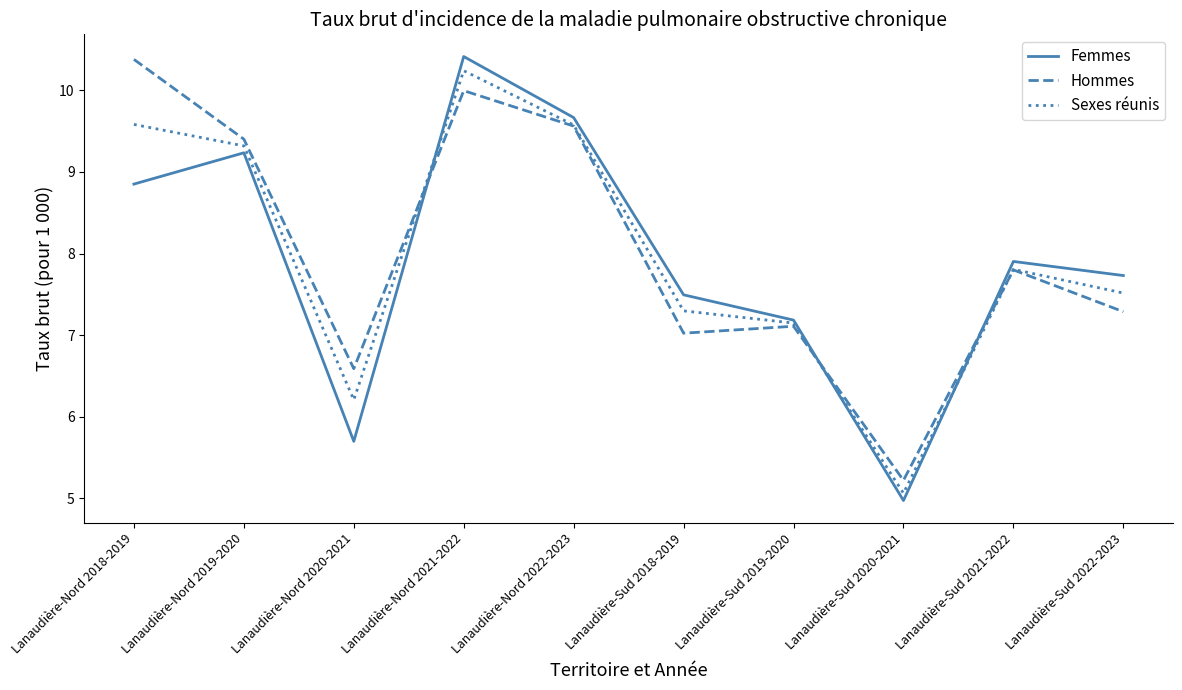

Where is the first local minimum for Femmes?

Lanaudière-Nord 2020-2021